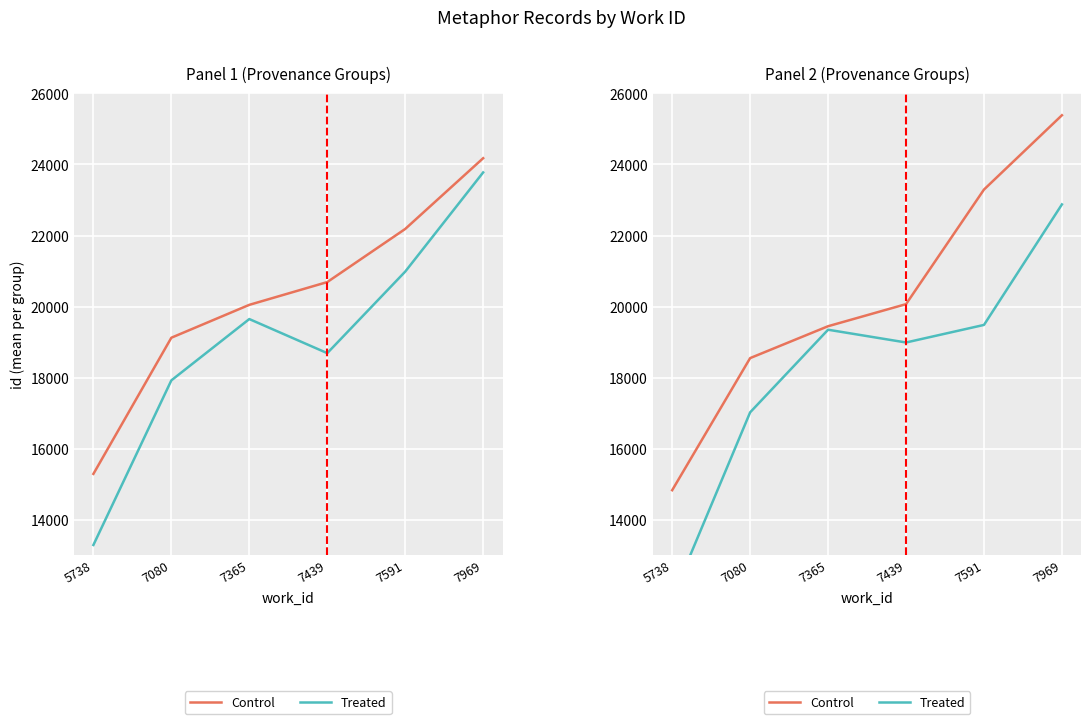

The value of Treated at 5738 is 19435.2. True or false?

False